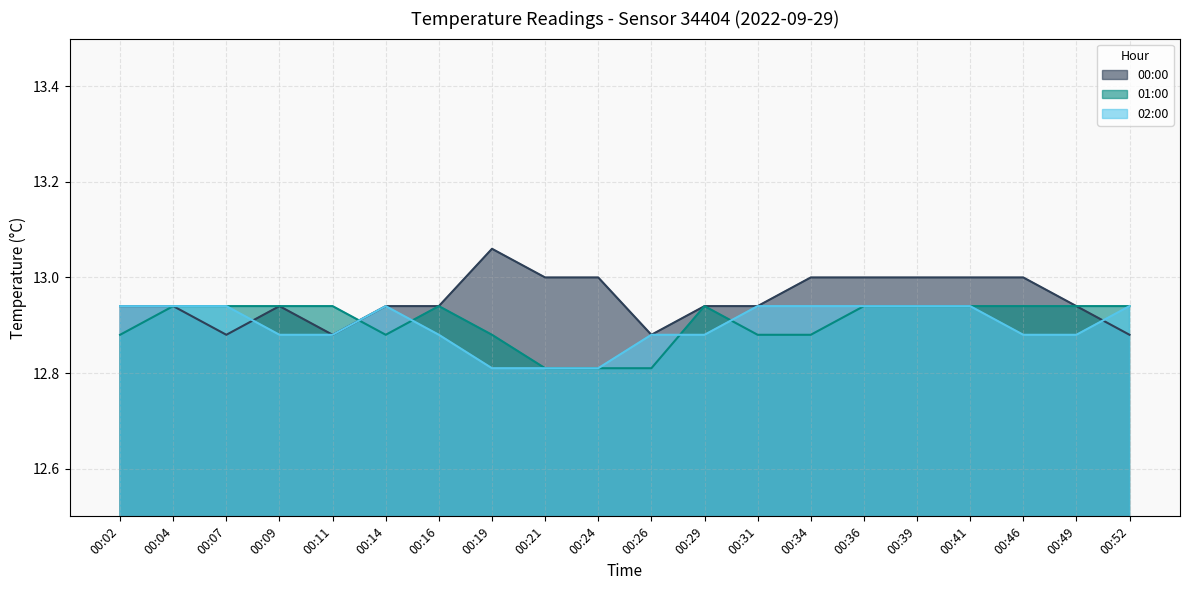

How many interior local valleys does the 01:00 series have?

1